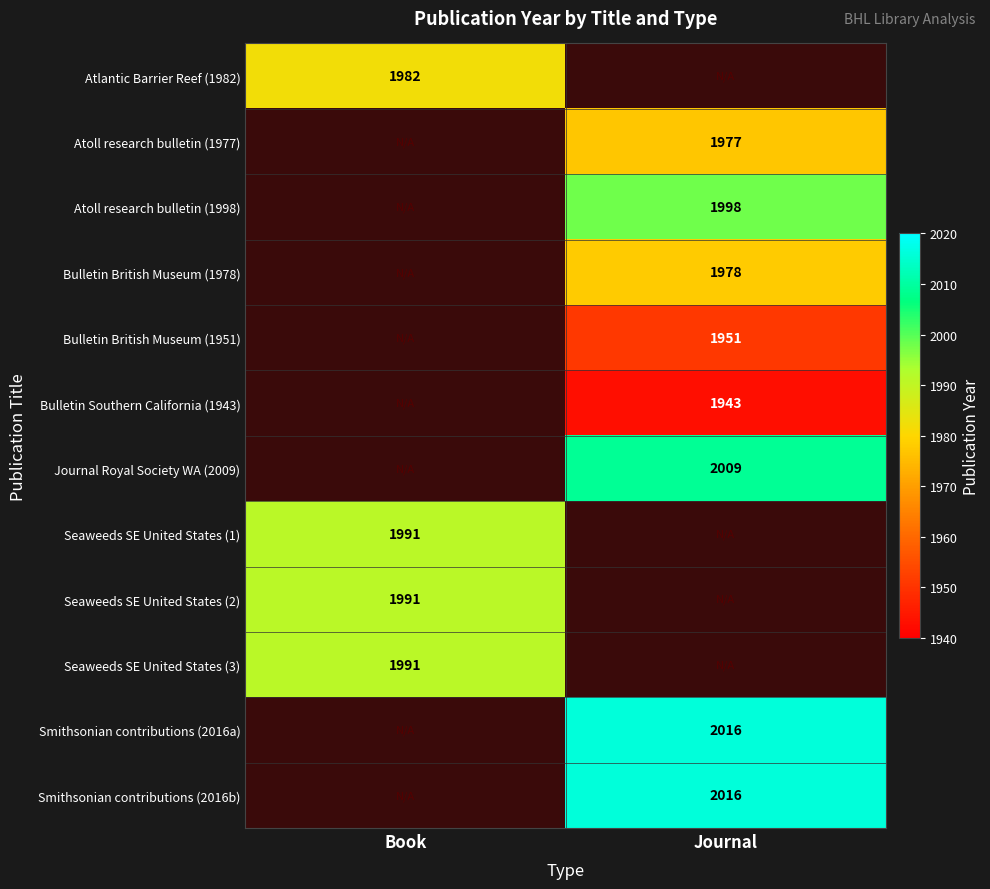

True or false: Smithsonian contributions (2016b) has a value of 2016 at Journal.

True